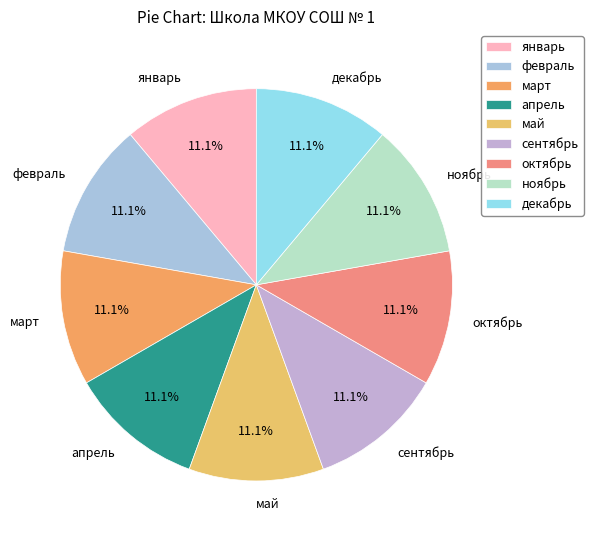

To the nearest percent, what is the combined percentage of сентябрь and декабрь?

22%